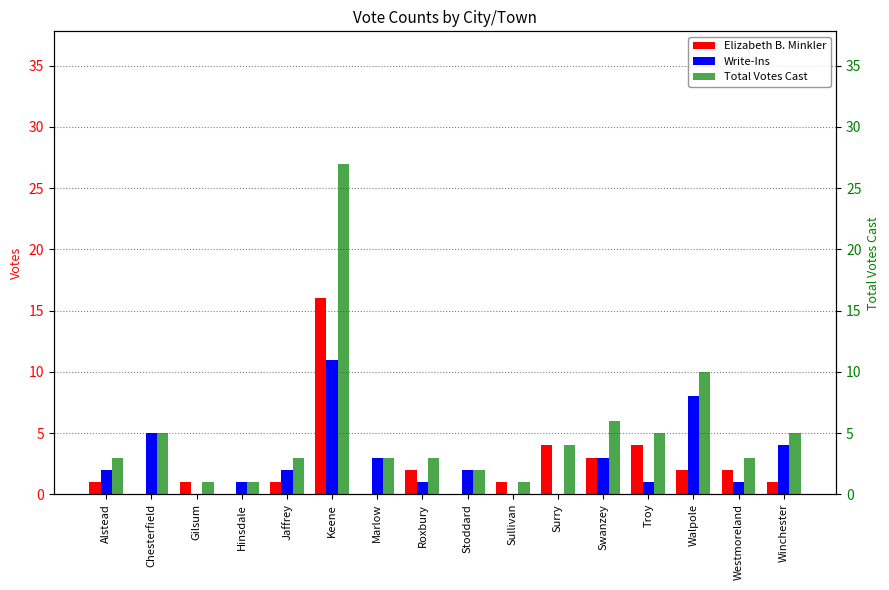

What is the value of the Write-Ins bar at the 15th from the left?

1